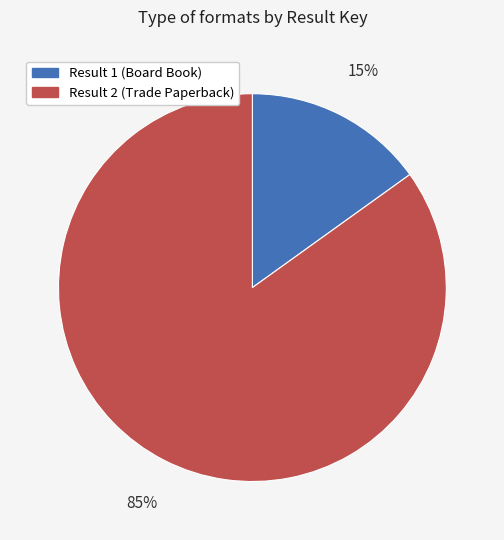

Is there any slice that represents more than half of the pie?

Yes